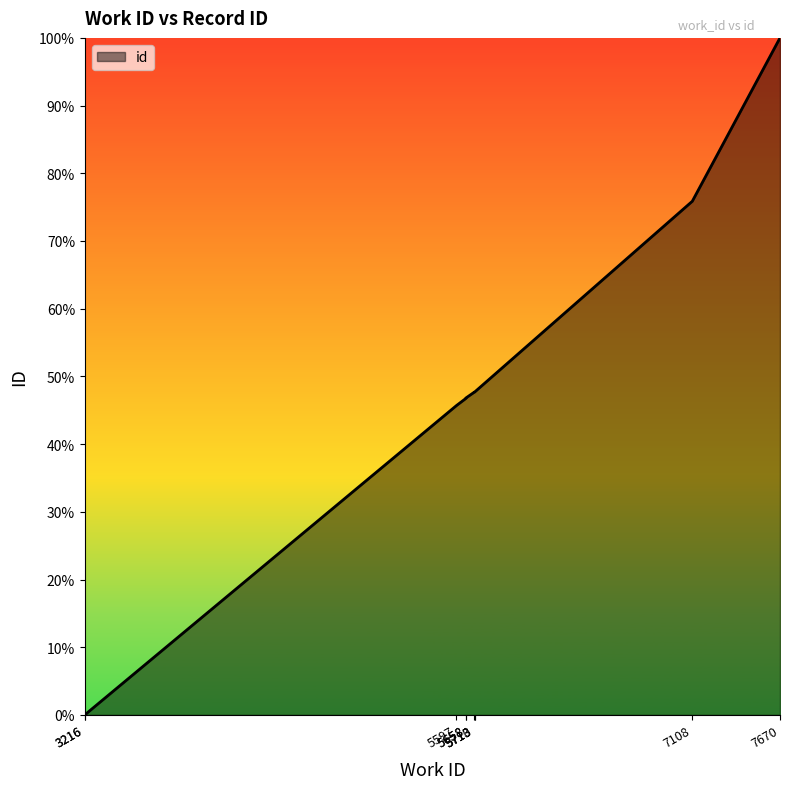

What is the change in value from 3216 to 5710?

+47.7